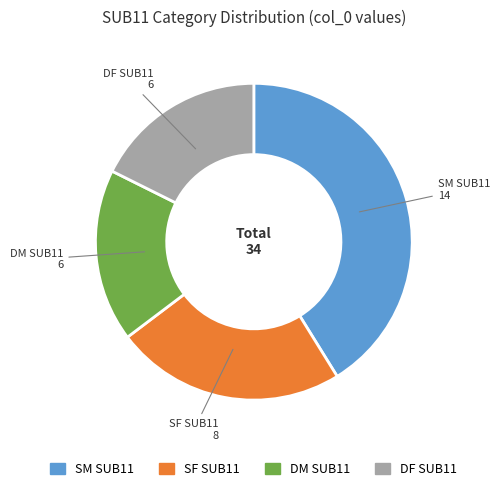

Is it true that DF SUB11 is 28% of the pie?

False